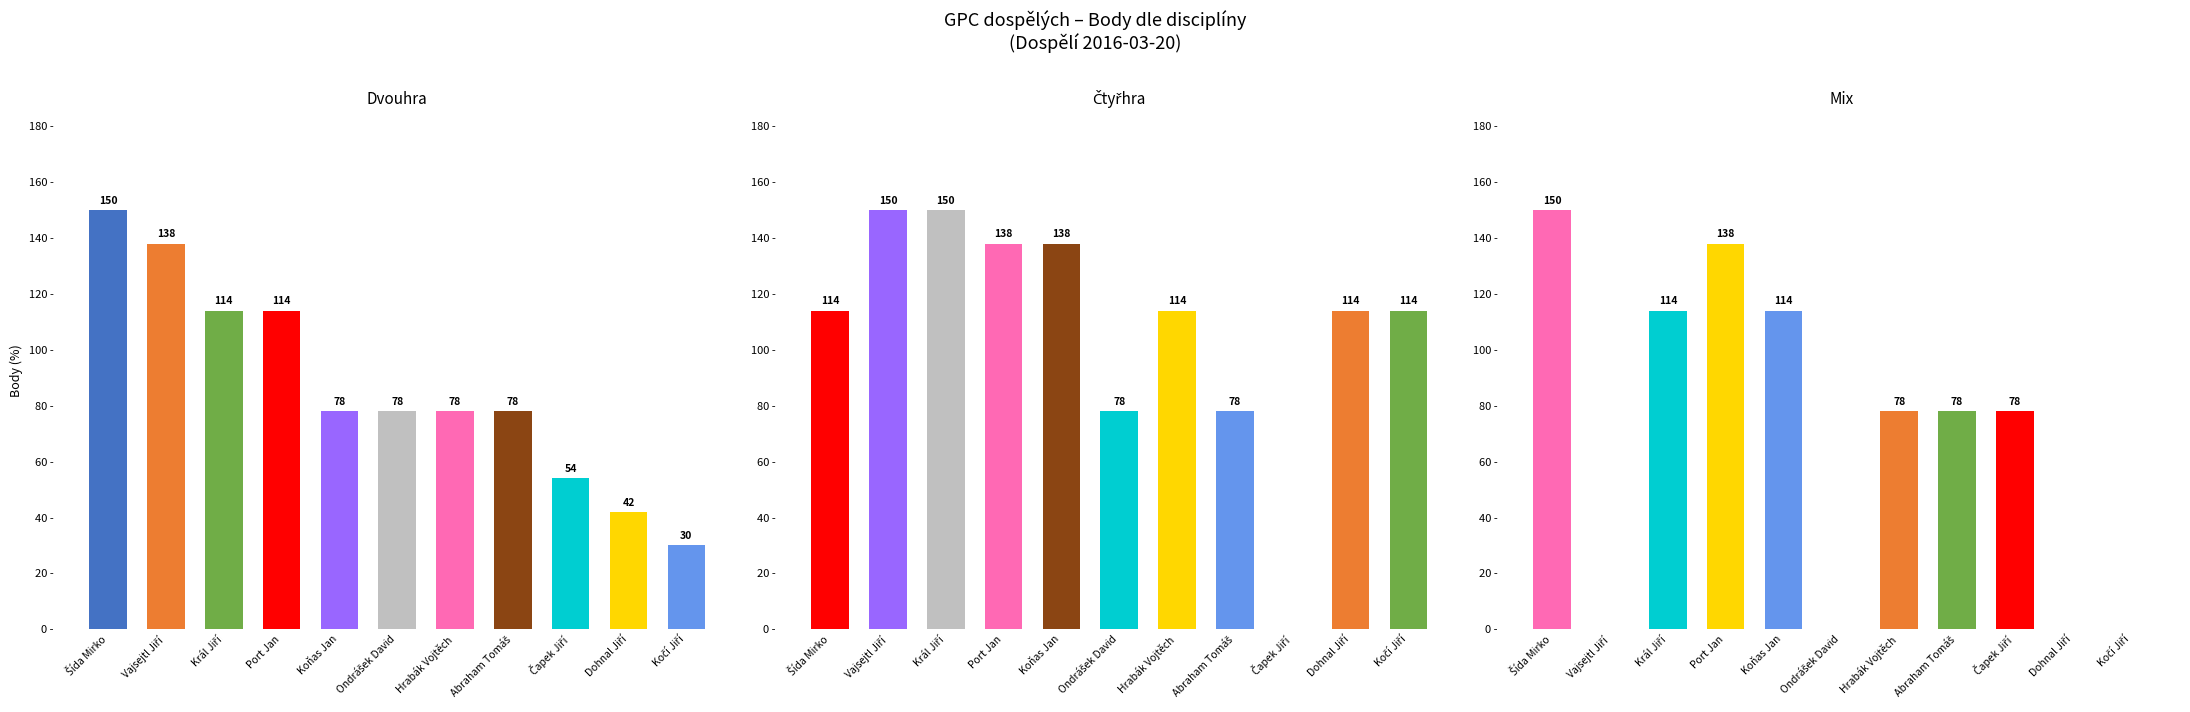

The Čtyřhra Body series shows 35 at Šída Mirko. True or false?

False